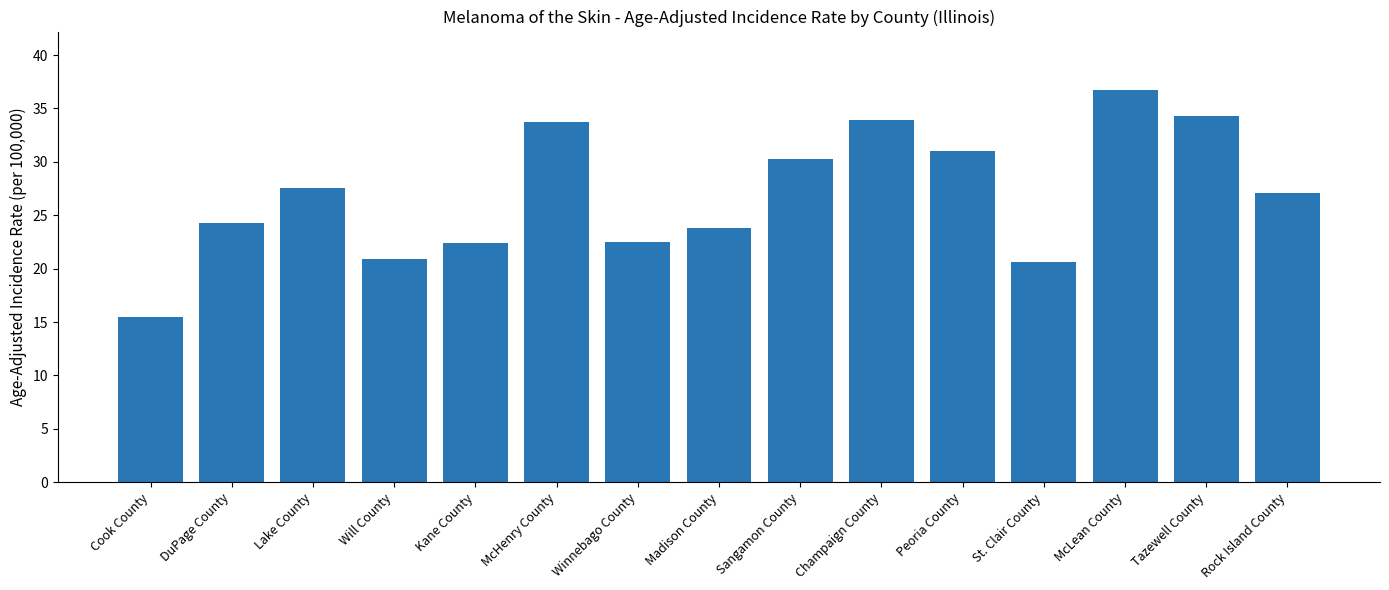

What is the difference between the values at Rock Island County and Winnebago County?

4.6